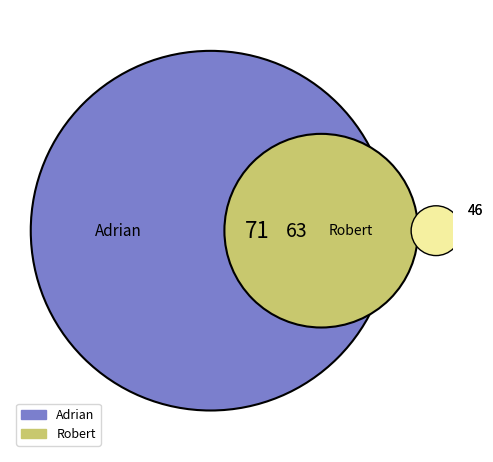

The Adrian slice represents 53% of the pie. True or false?

True